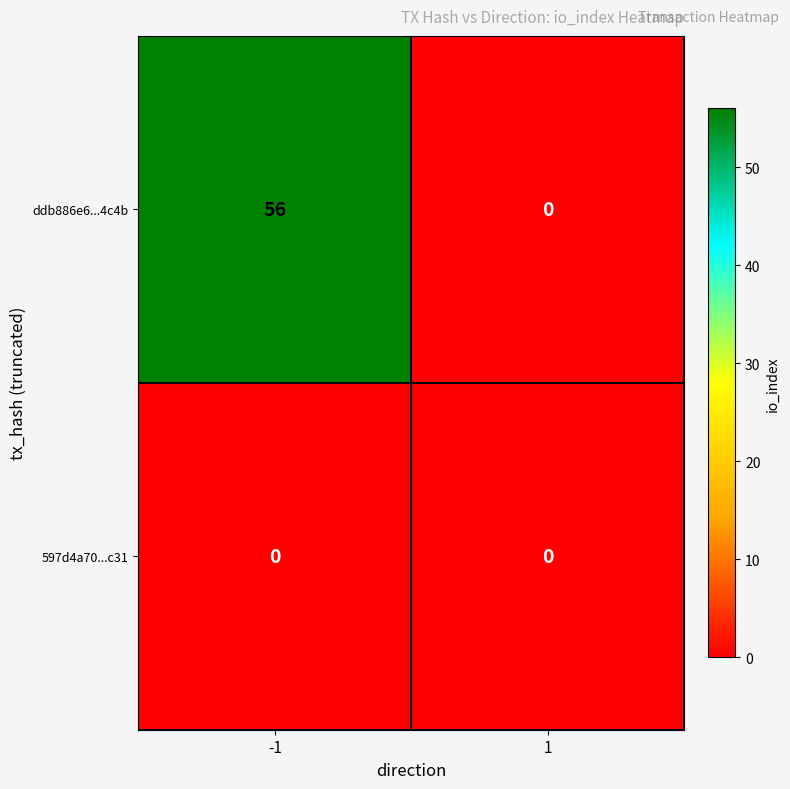

True or false: ddb886e6...4c4b has a value of 29 at 1.

False